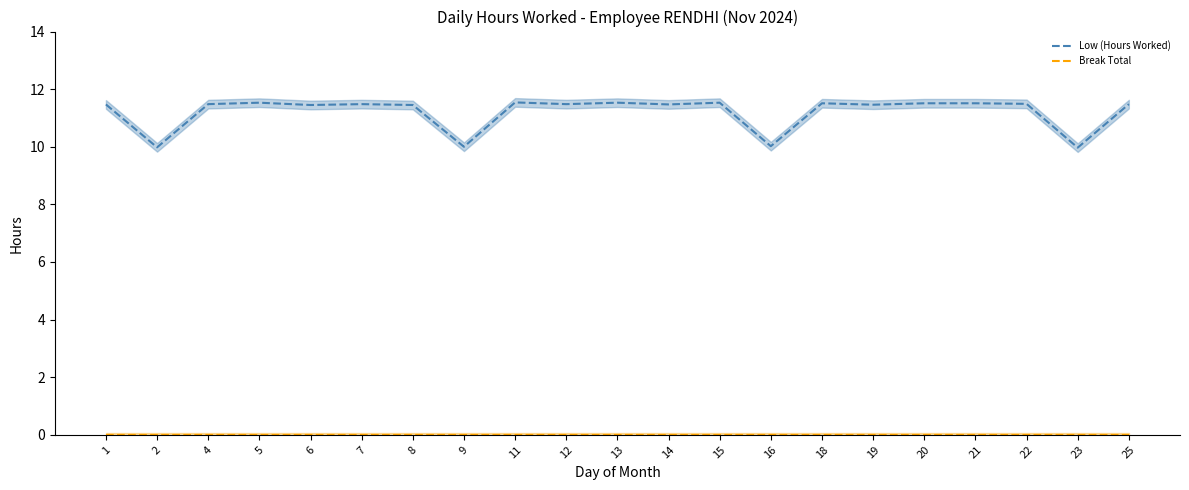

True or false: Break Total and Low (Hours Worked) cross at least once.

False